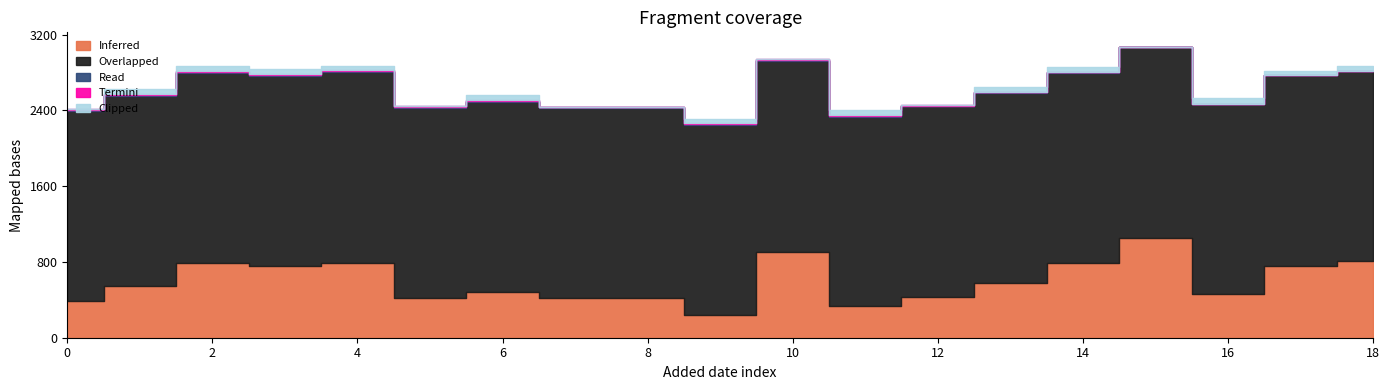

Which series has the widest spread of values?

Inferred